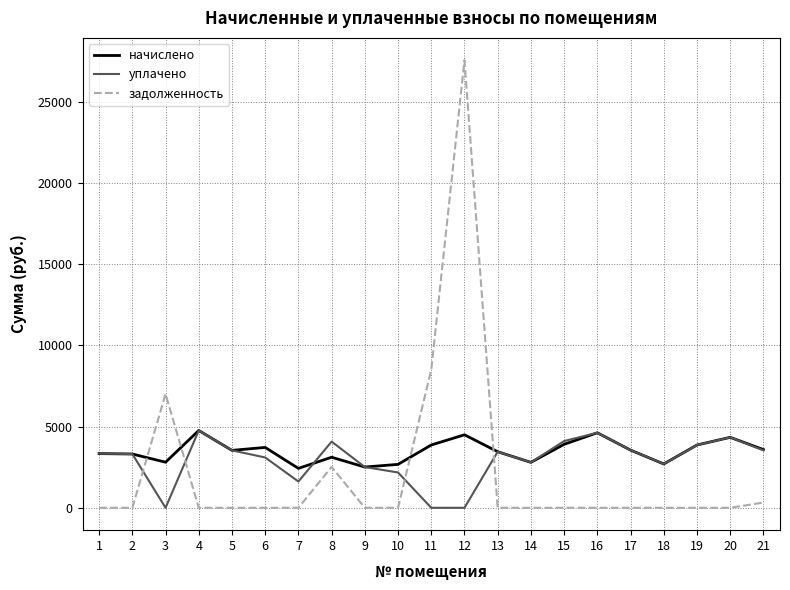

At which category is the sum across all series the highest?

12